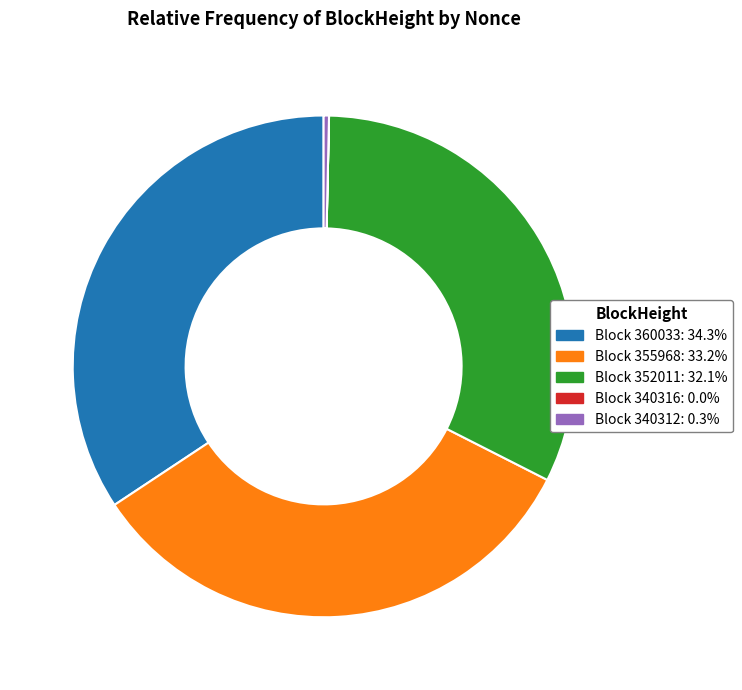

Is there any slice that represents more than half of the pie?

No